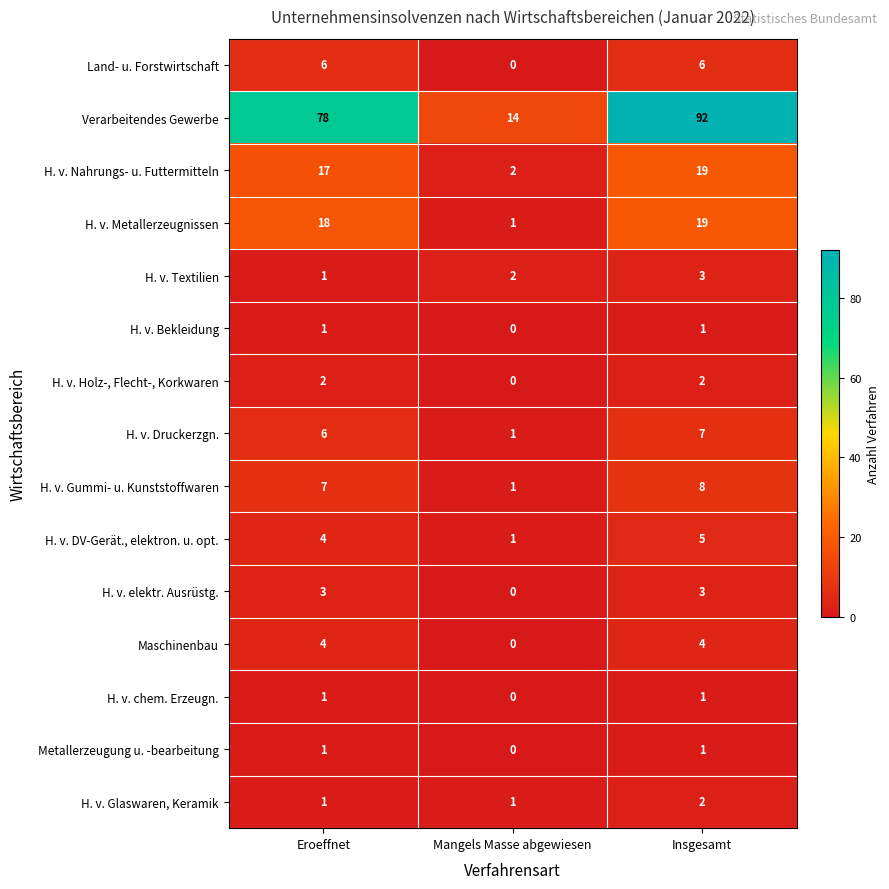

What is the spread (max minus min) of values at Mangels Masse abgewiesen?

14